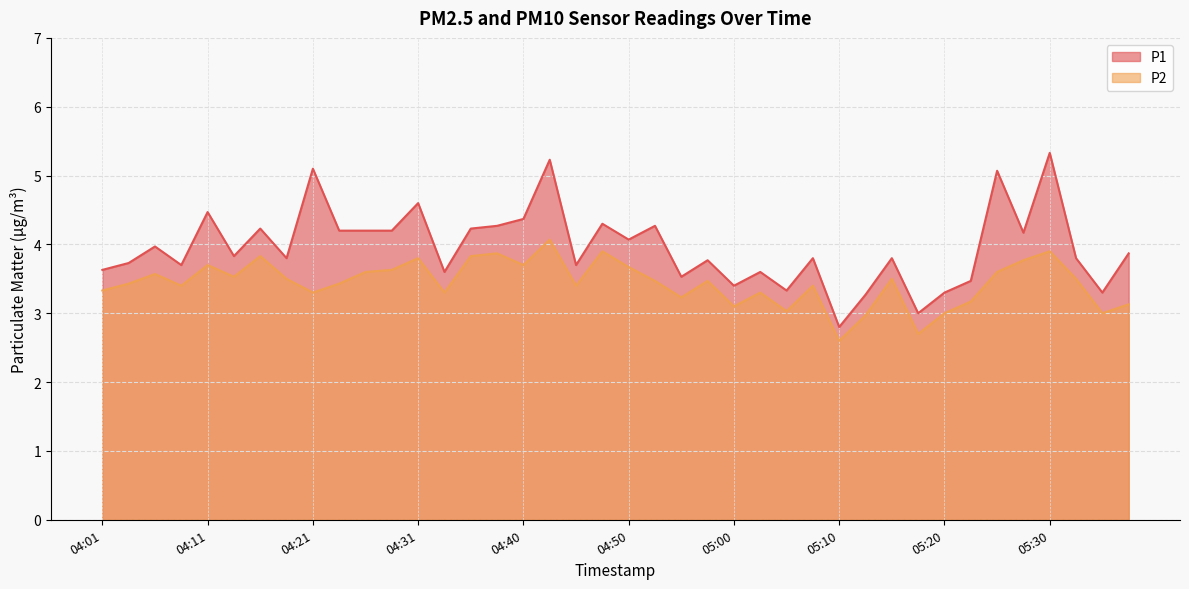

What value does the P2 series have at 04:21?

3.3